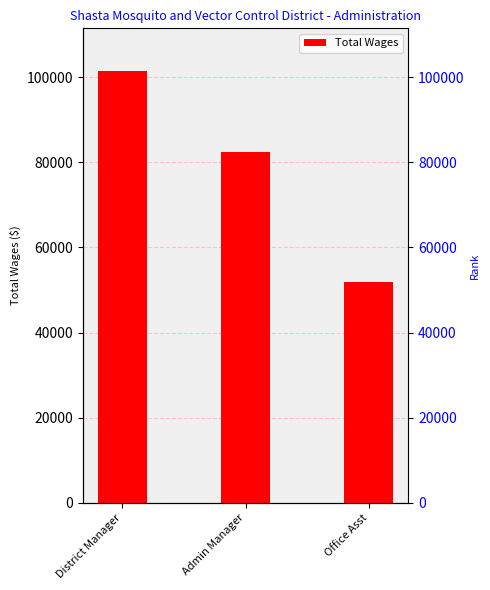

What is the minimum value shown in the chart?

51913